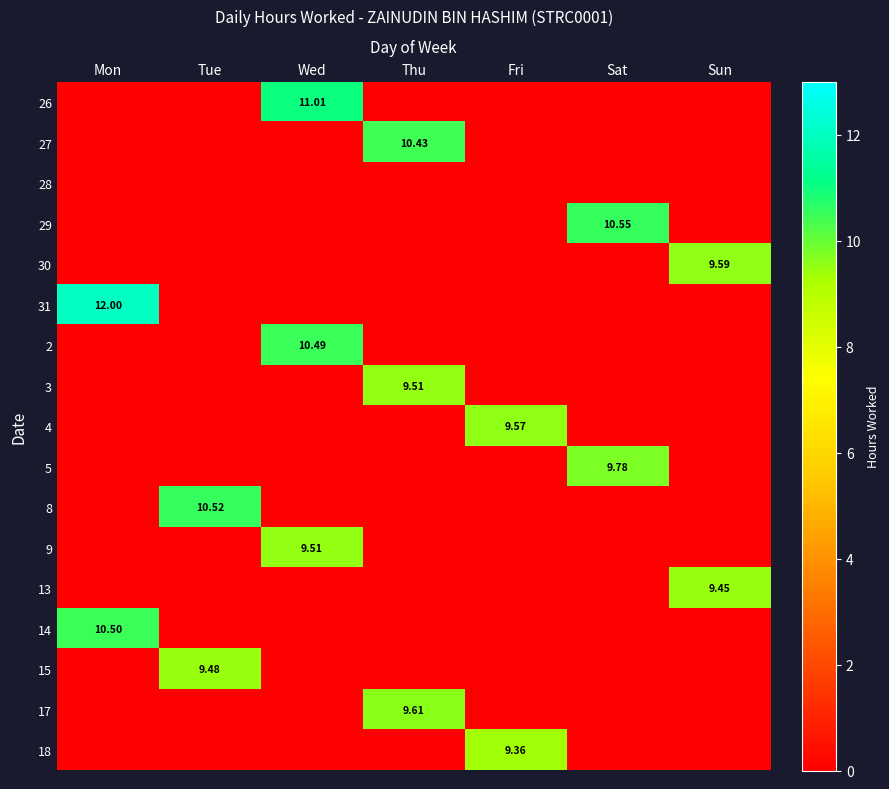

Between Mon and Fri, which is larger?

Mon